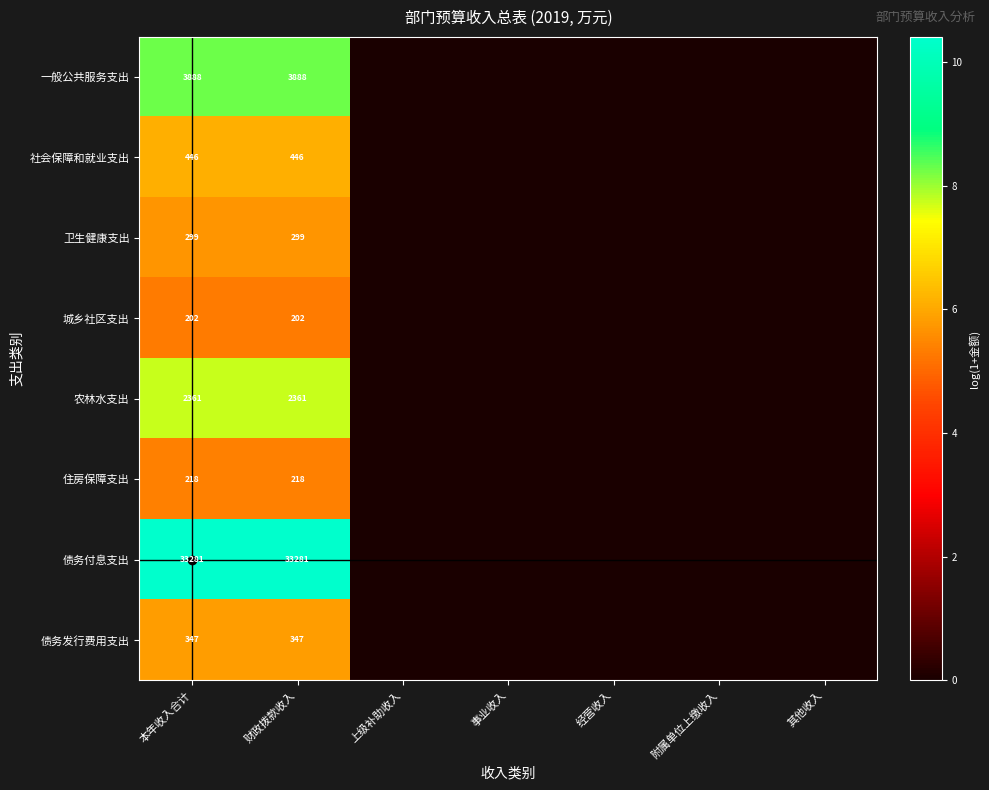

Which category has the lowest value across all series?

上级补助收入